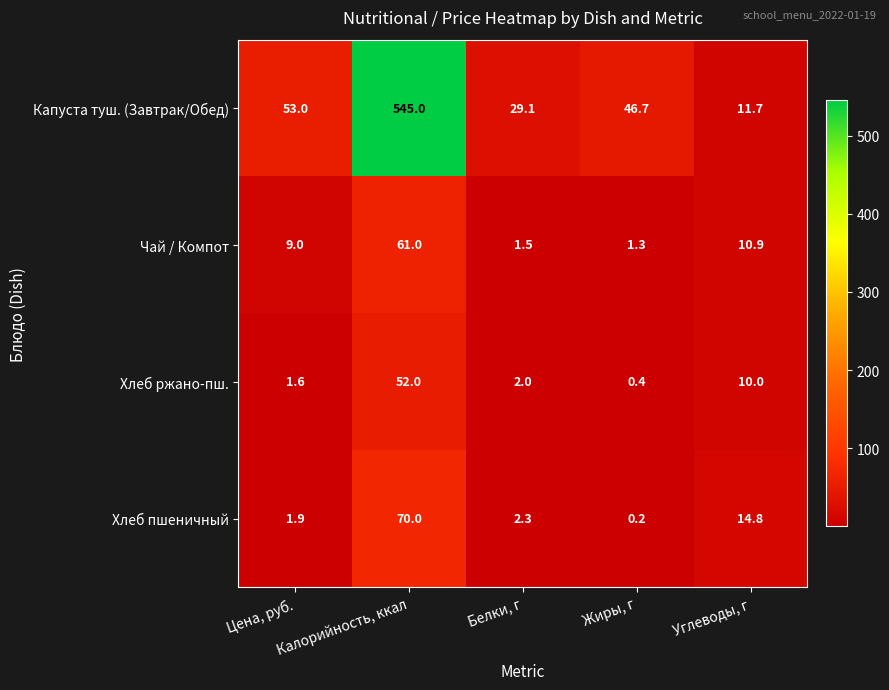

Which category has the highest value across all series?

Калорийность, ккал